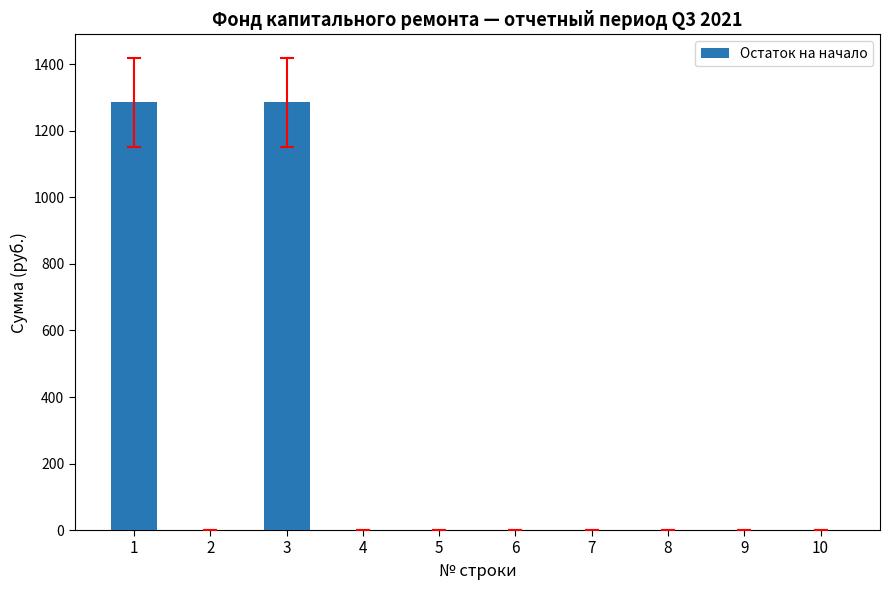

What is the sum of all values?

2572.2